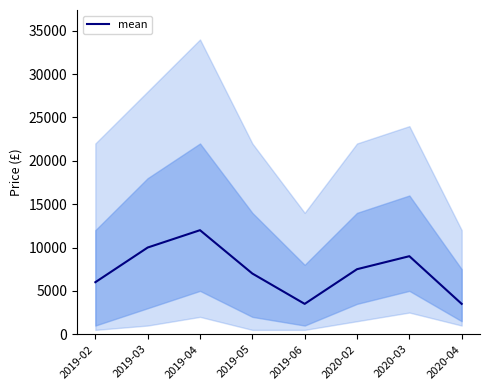

What is the change in value from 2019-05 to 2020-04?

-3500